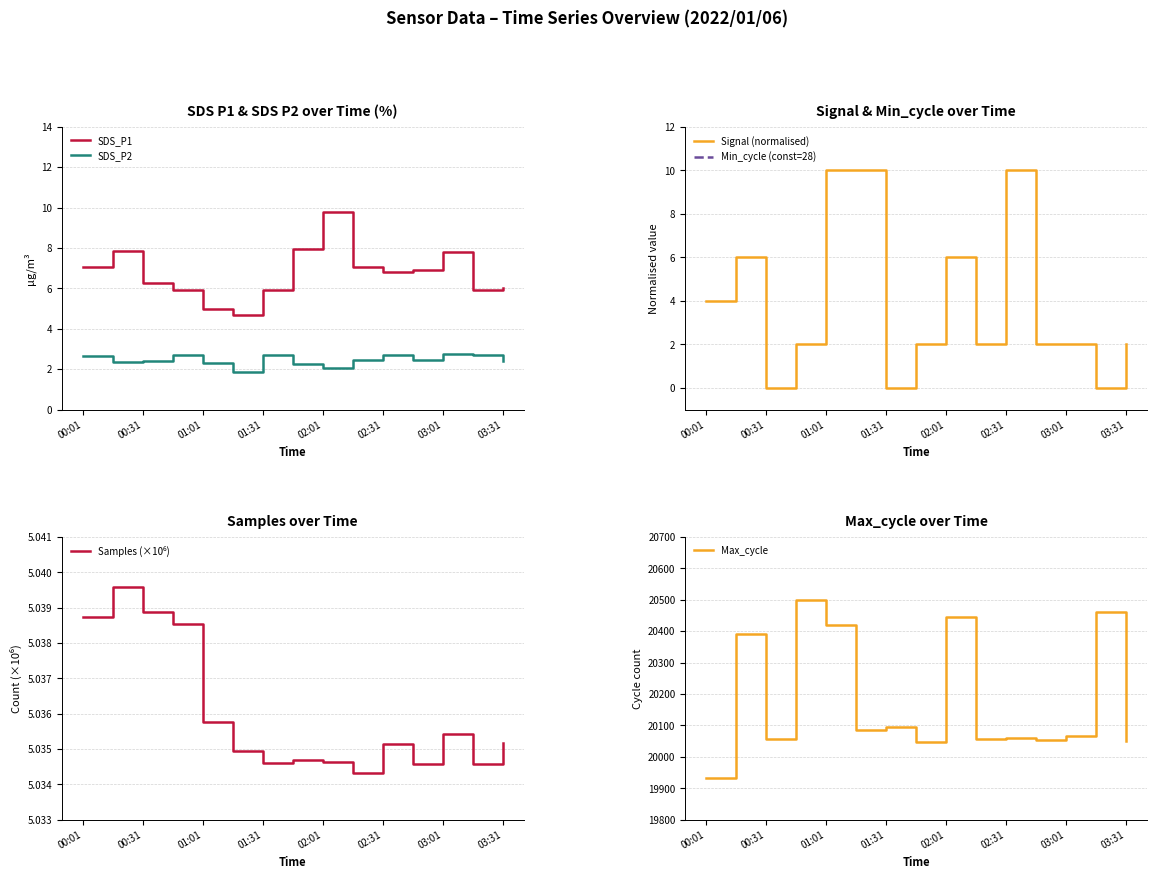

True or false: SDS_P1 and SDS_P2 cross at least once.

False